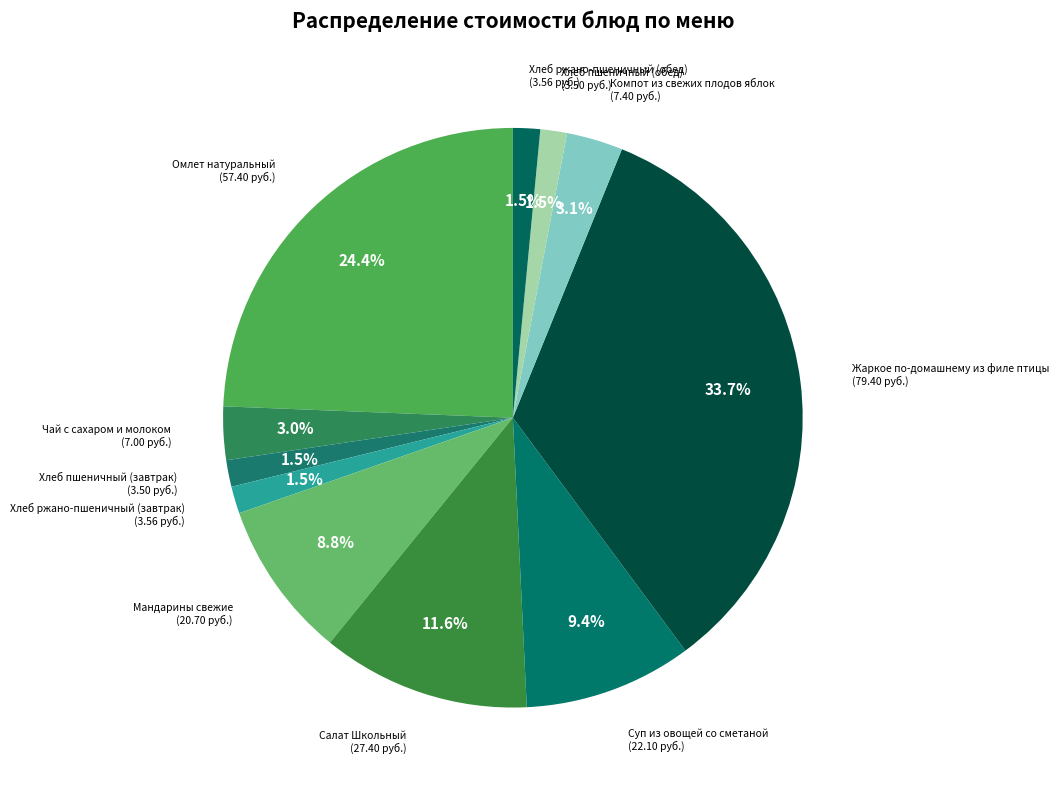

To the nearest percent, what percentage of the pie is Суп из овощей со сметаной?

9%